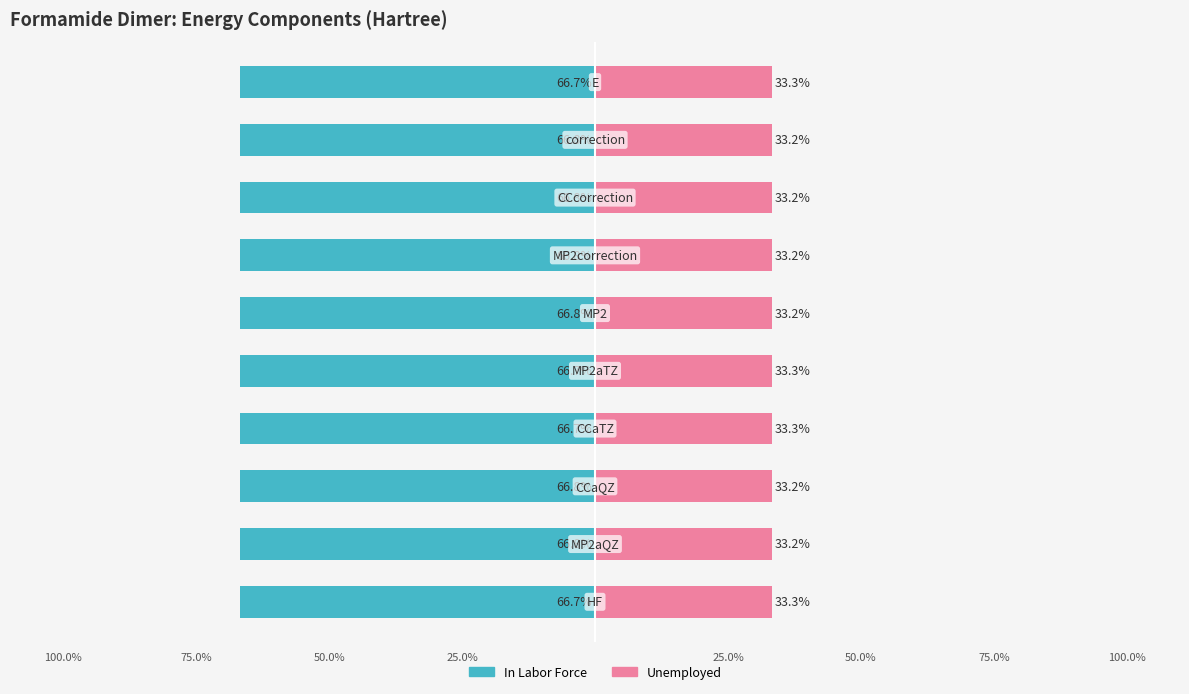

Count the number of data series in this chart.

2